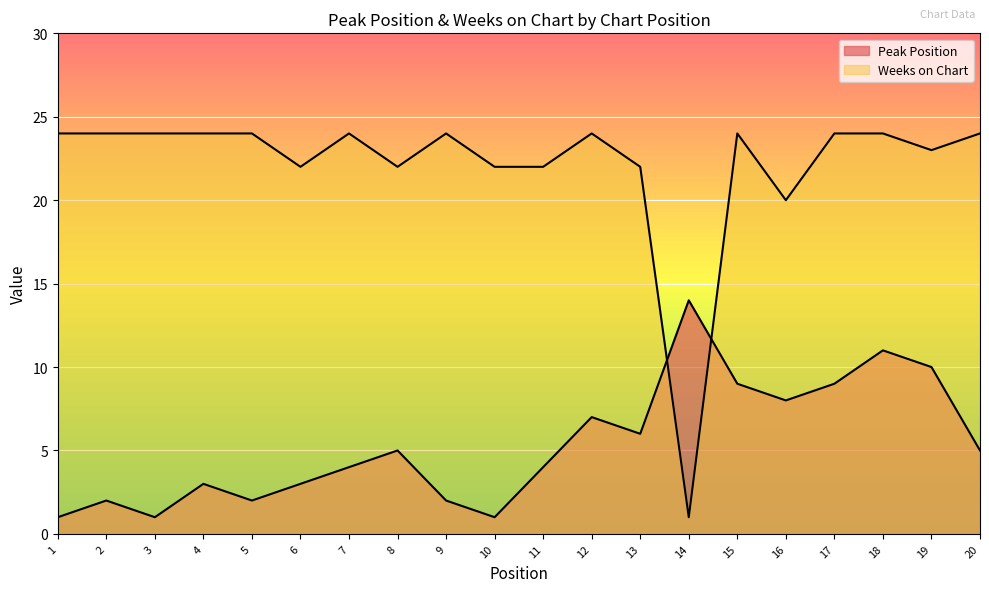

True or false: Peak Position has a value of 4 at 6.

False